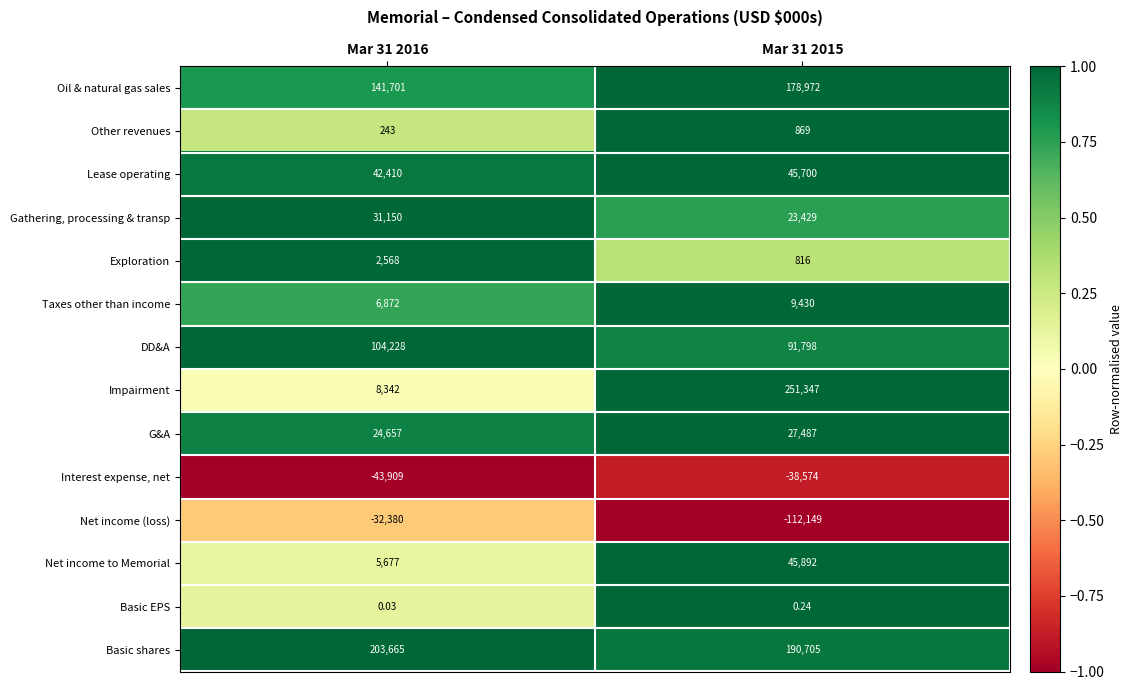

List the series in order of their peak value, lowest first.

Interest expense, net, Net income (loss), Basic EPS, Other revenues, Exploration, Taxes other than income, G&A, Gathering, processing & transp, Lease operating, Net income to Memorial, DD&A, Oil & natural gas sales, Basic shares, Impairment